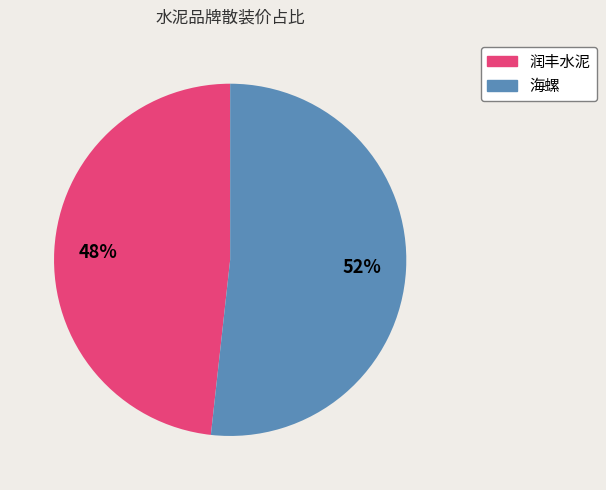

To the nearest percent, what is the average slice percentage?

50%